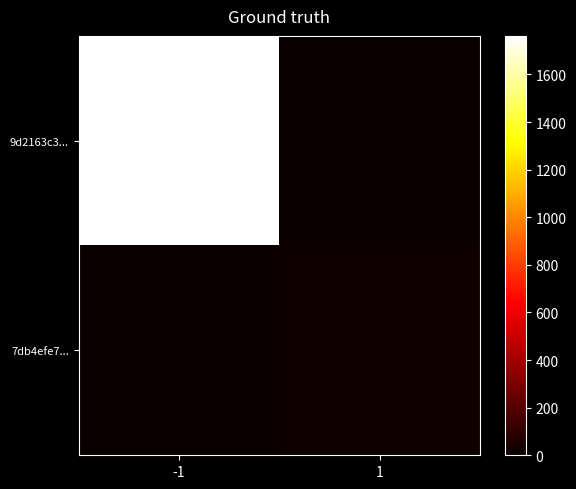

What is the total value across all series at -1?

1762